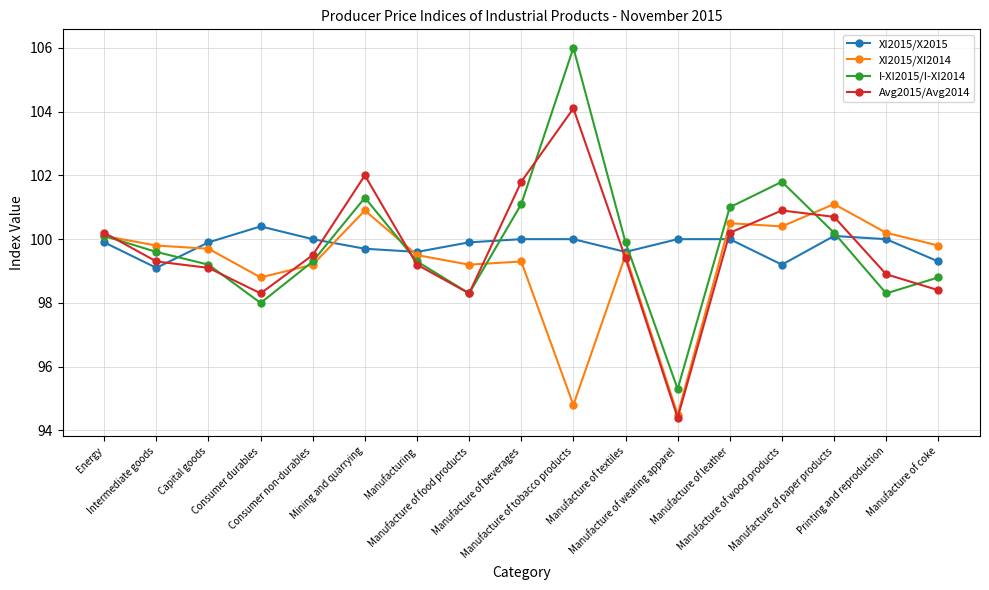

What is the total value across all series at Manufacture of textiles?

398.4